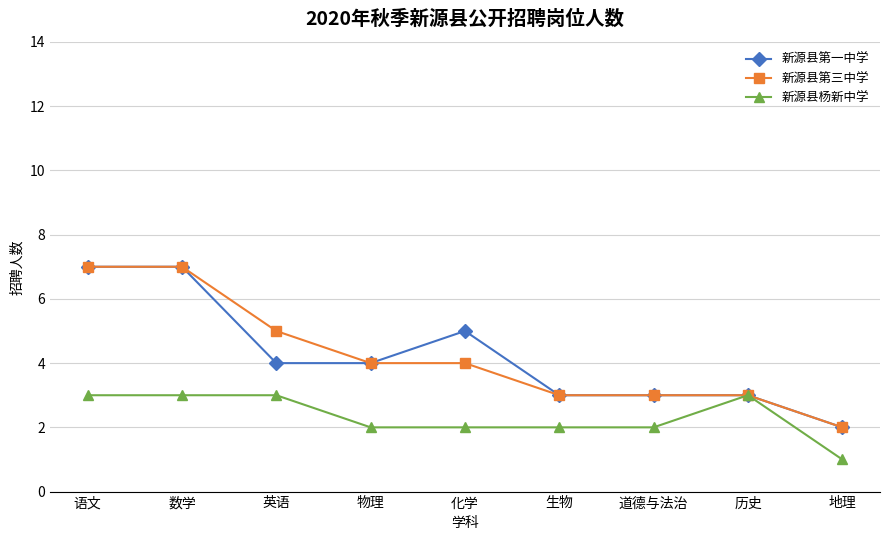

What is the sum of all 新源县第三中学 values?

38